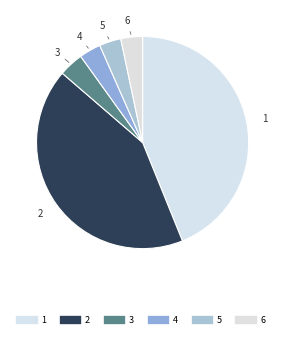

Is it true that 5 is 3% of the pie?

True